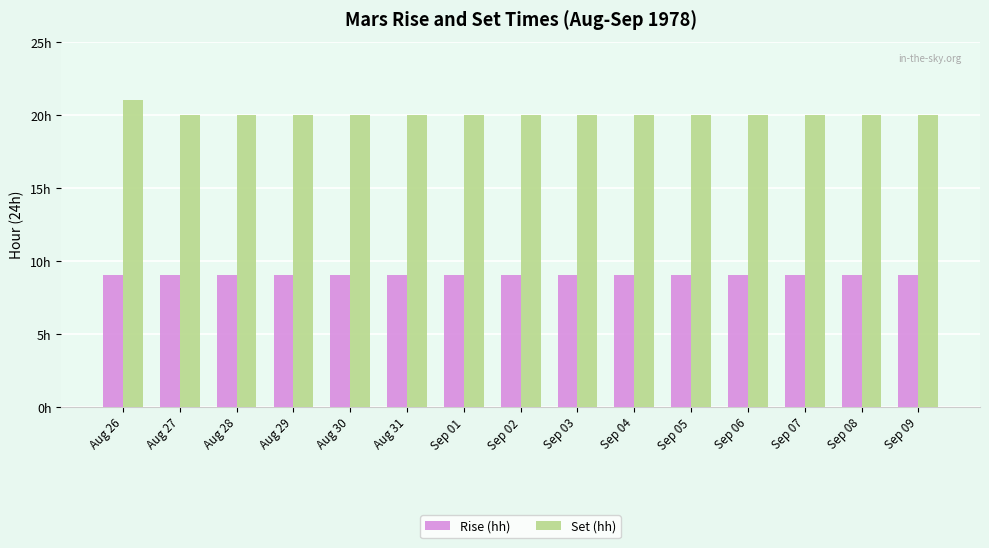

What are all the series names shown in the legend?

Rise (hh), Set (hh)